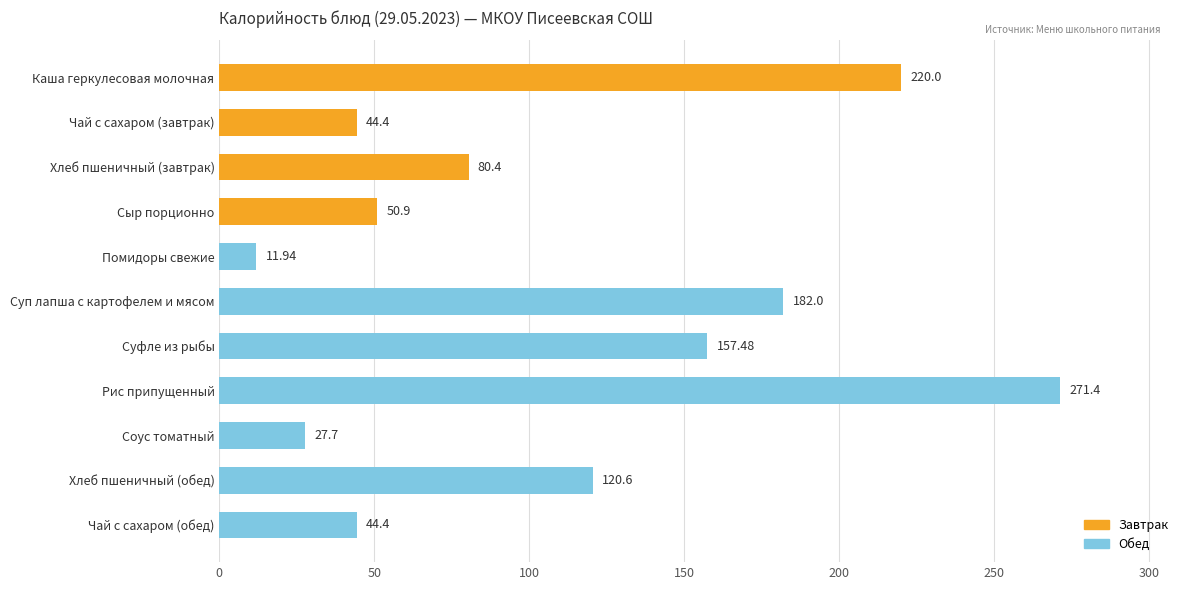

What is the difference between the maximum and minimum values?

259.5